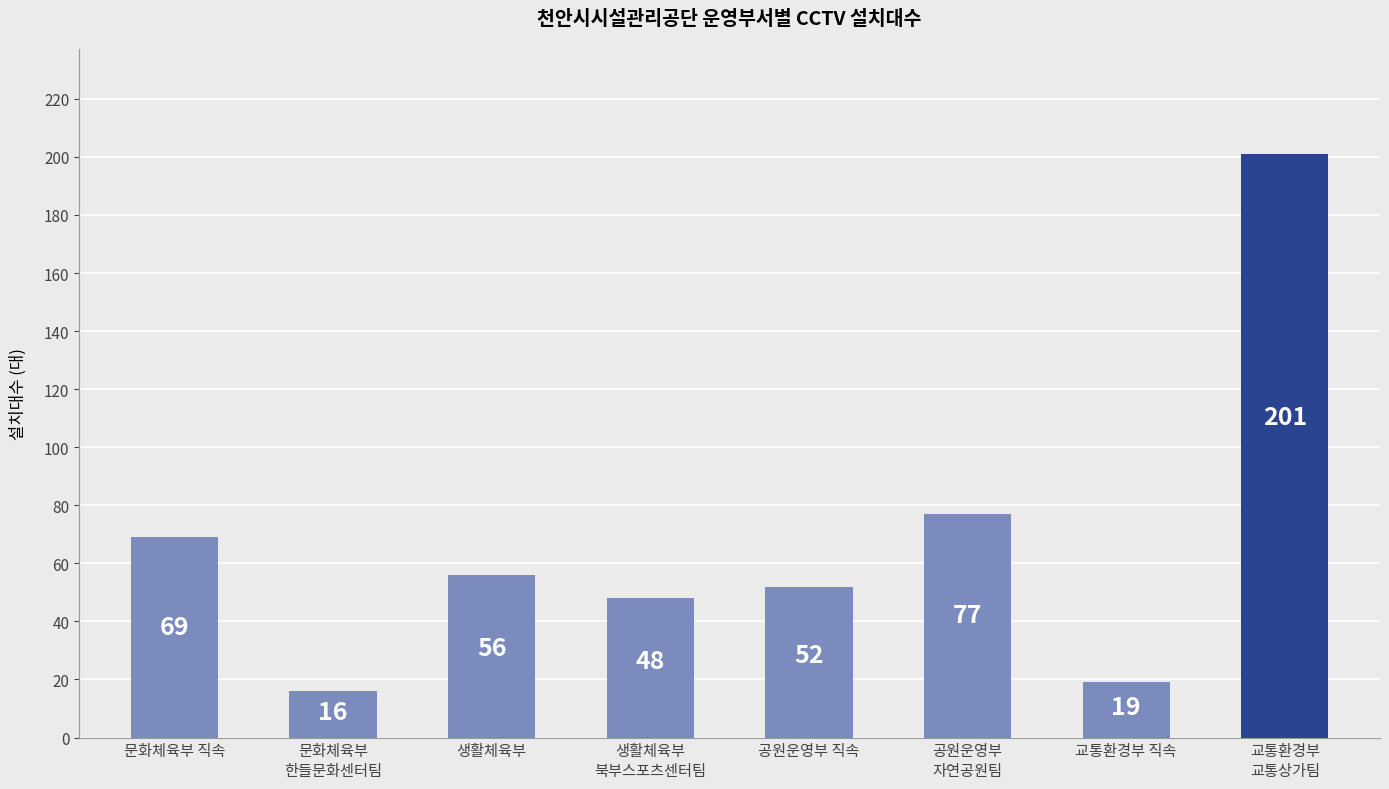

The value at 문화체육부
한들문화센터팀 is 16. True or false?

True